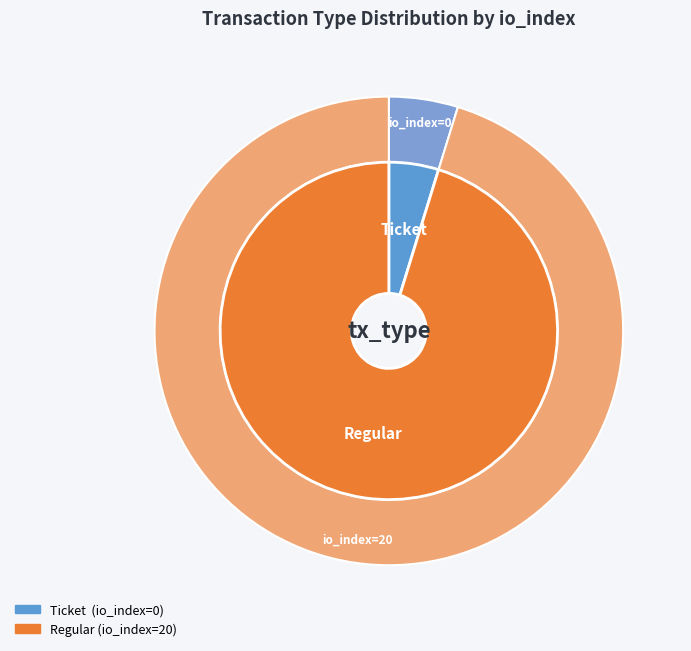

To the nearest percent, what is the average slice percentage?

50%